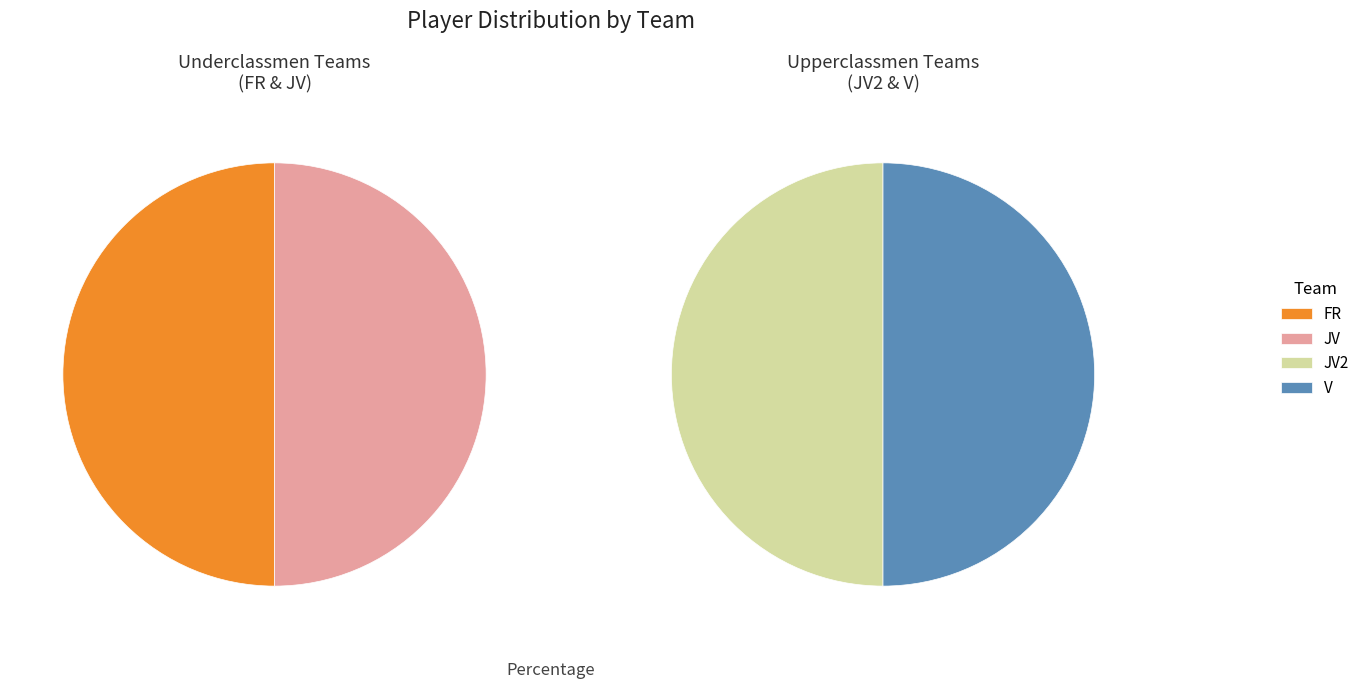

What is the smallest slice in the pie chart?

FR